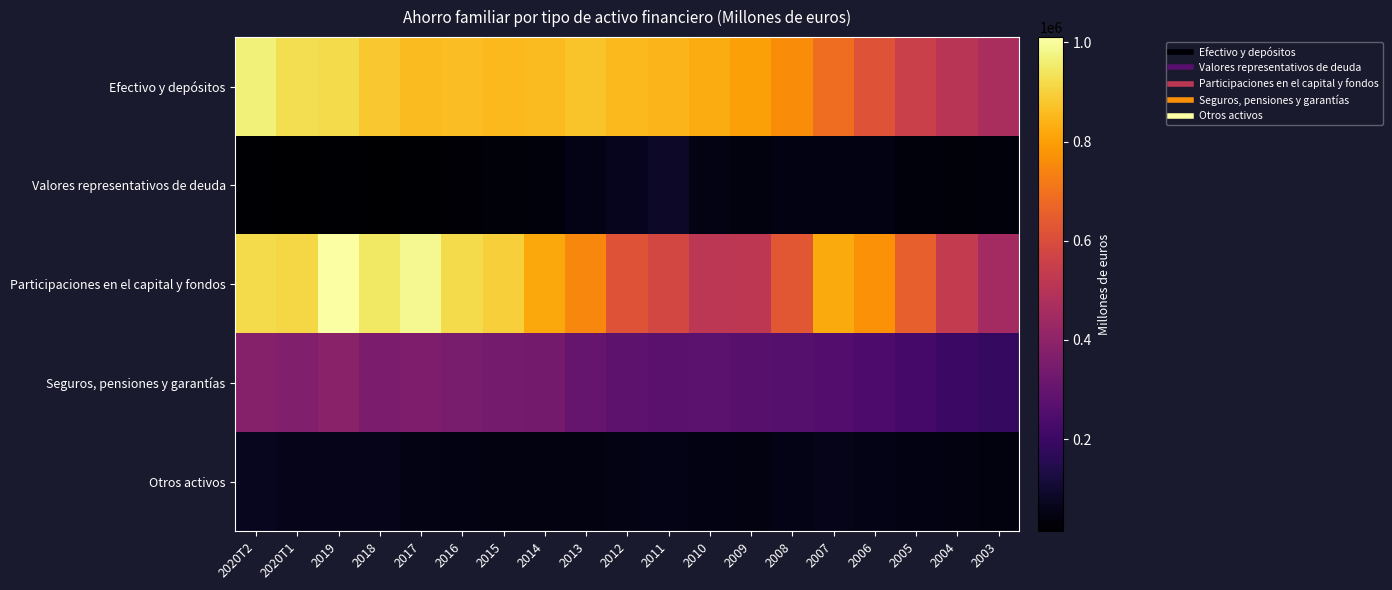

Which series has the largest range (max minus min)?

Participaciones en el capital y fondos